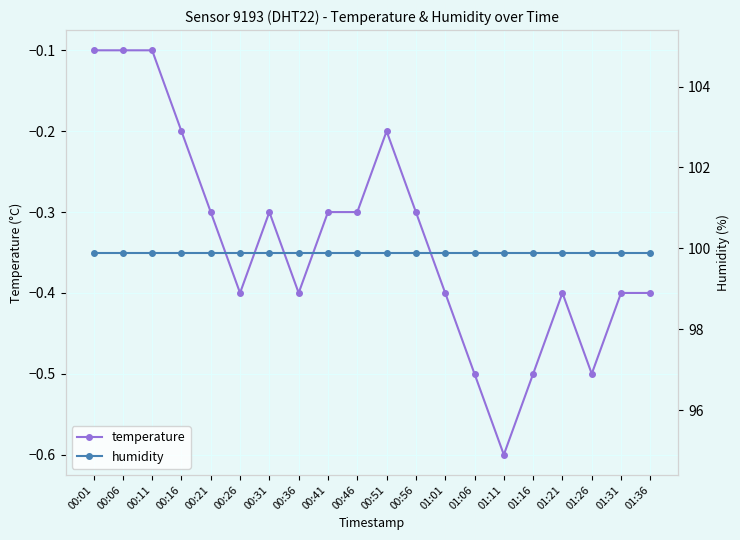

True or false: humidity has more than 2 interior local peaks.

False